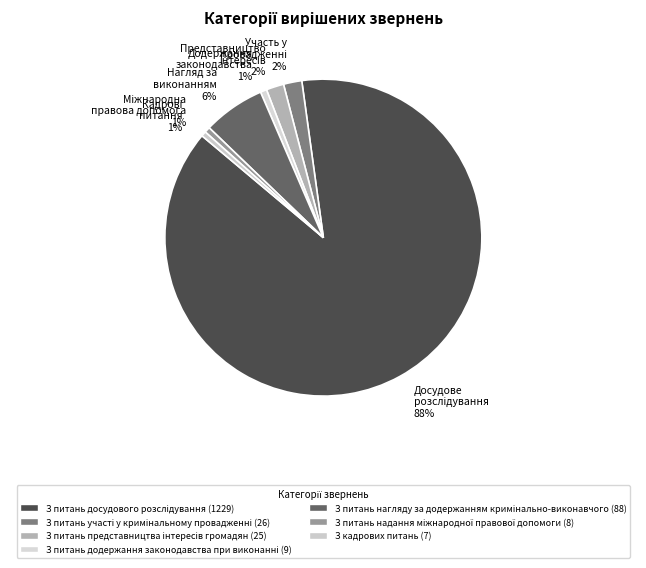

Approximately how many times larger is the value at З питань додержання законодавства при виконанні compared to З питань участі у кримінальному провадженні?

0.3